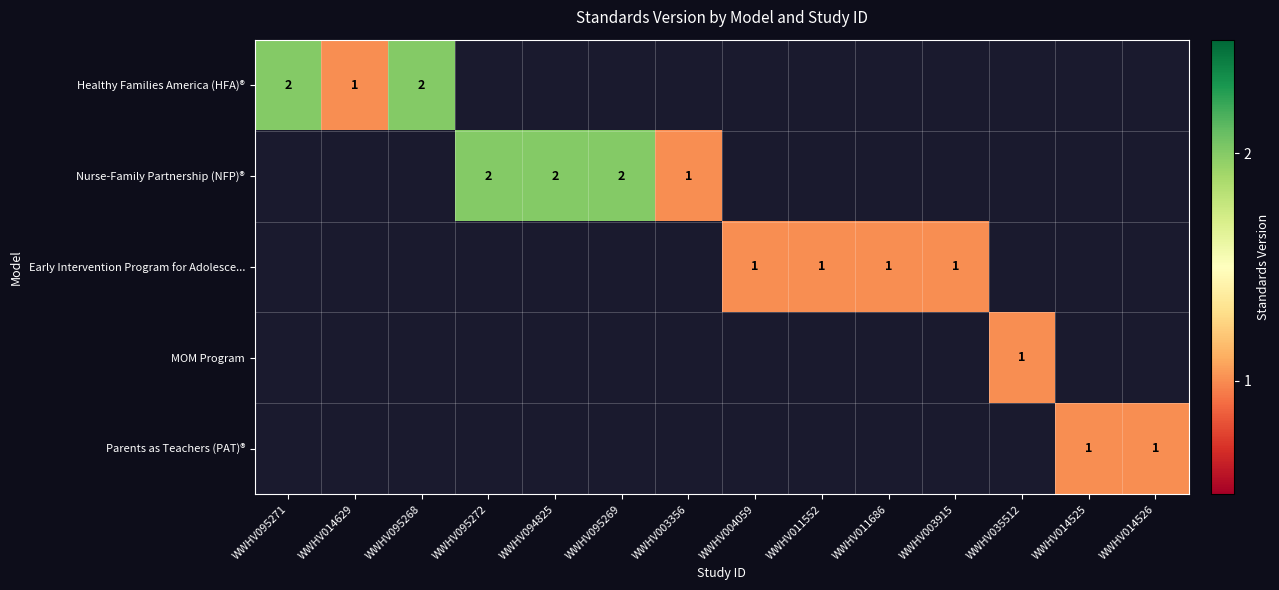

At how many categories does at least one series exceed 1?

5